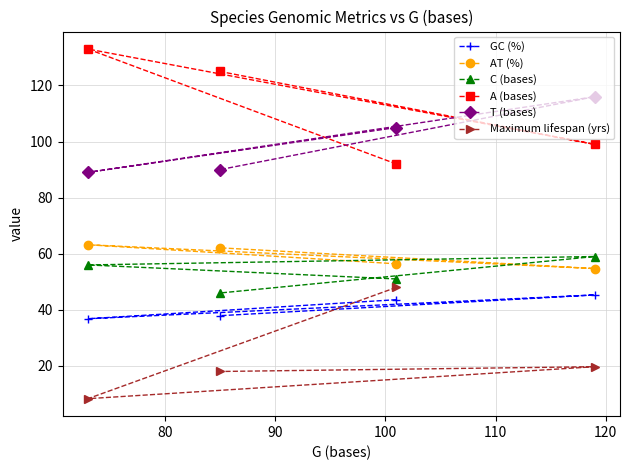

Reading left to right, transcribe all the data shown in this chart.

GC (%): 36.8	37.9	43.6	45.3
AT (%): 63.2	62.1	56.4	54.7
C (bases): 56.0	46.0	51.0	59.0
A (bases): 133.0	125.0	92.0	99.0
T (bases): 89.0	90.0	105.0	116.0
Maximum lifespan (yrs): 8.3	18.0	48.0	19.7